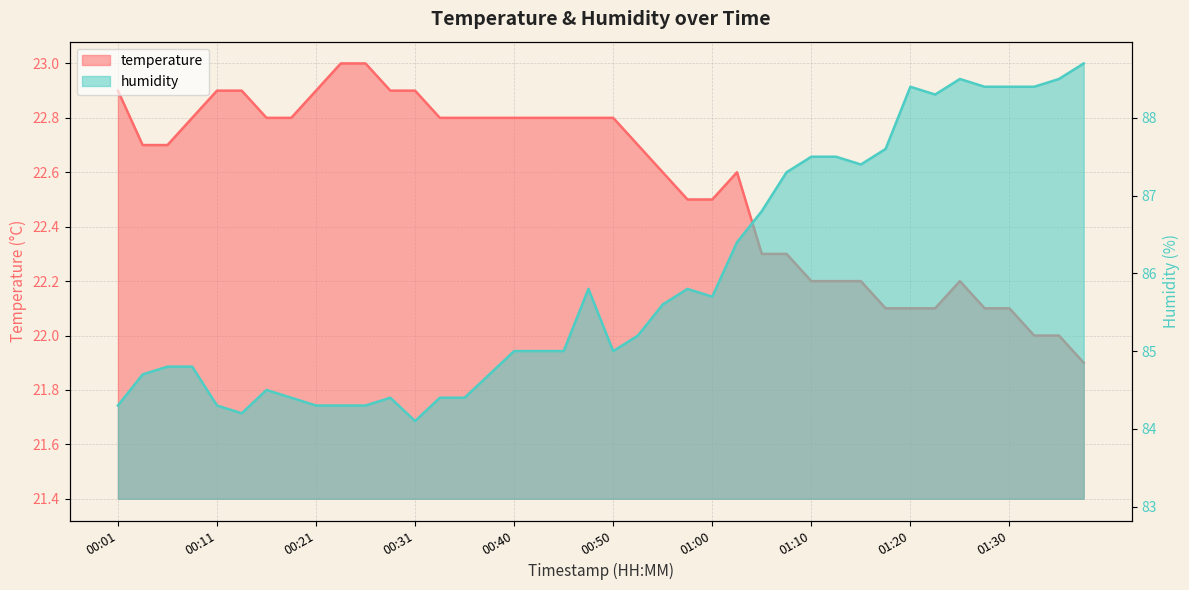

Which category has the lowest value in the temperature series?

01:37